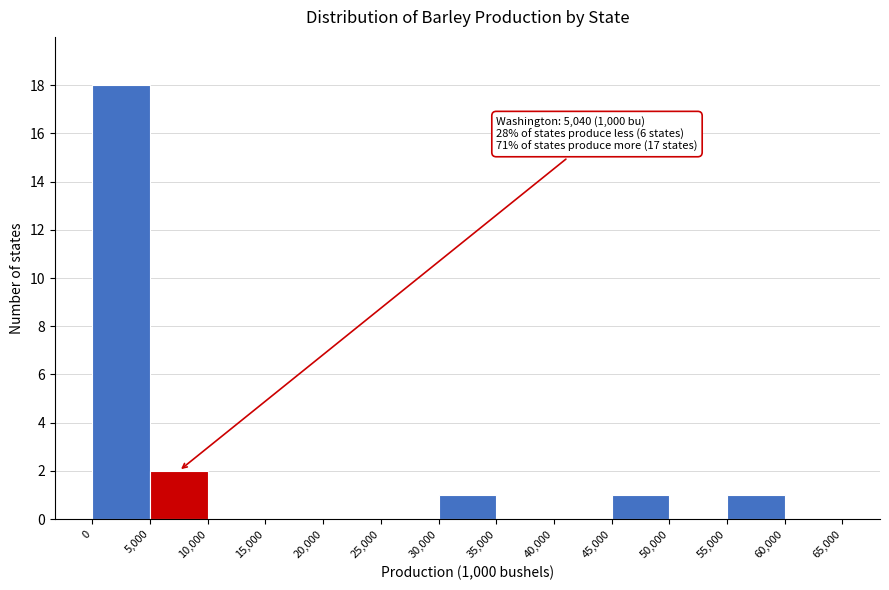

Which range on the x-axis has the tallest bar?

0 to 5,000